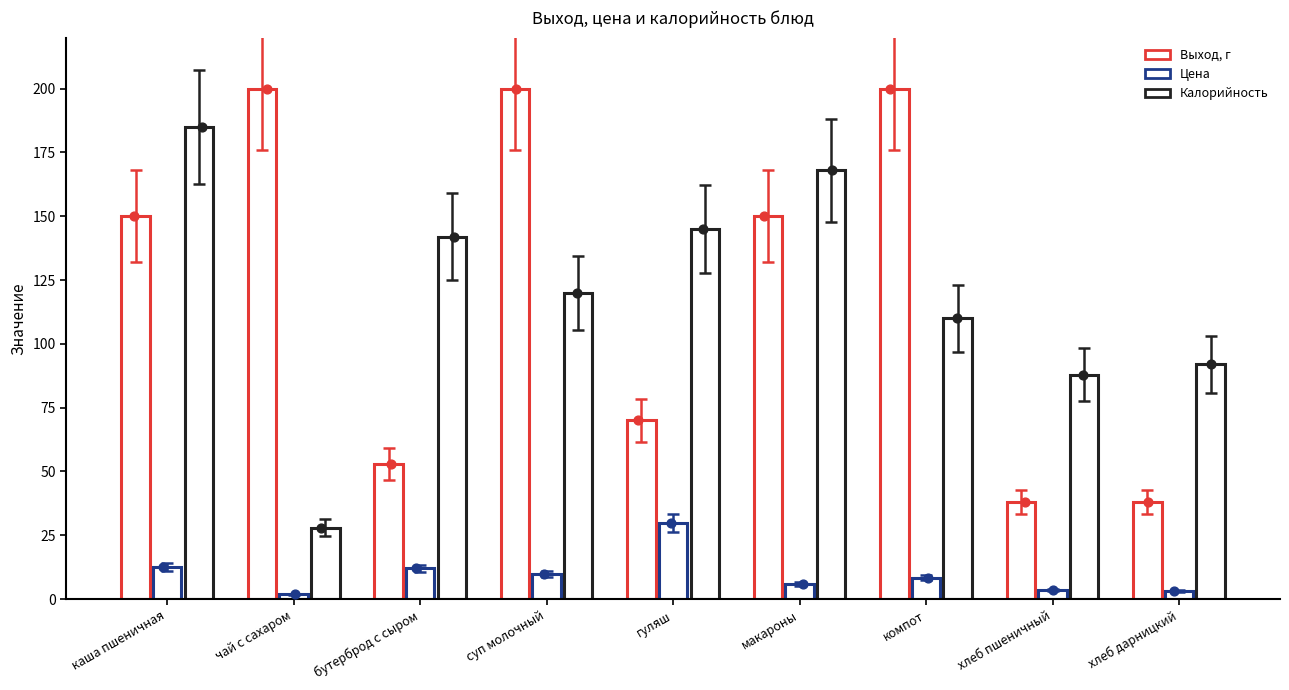

Which series has the largest total across all categories?

Выход, г